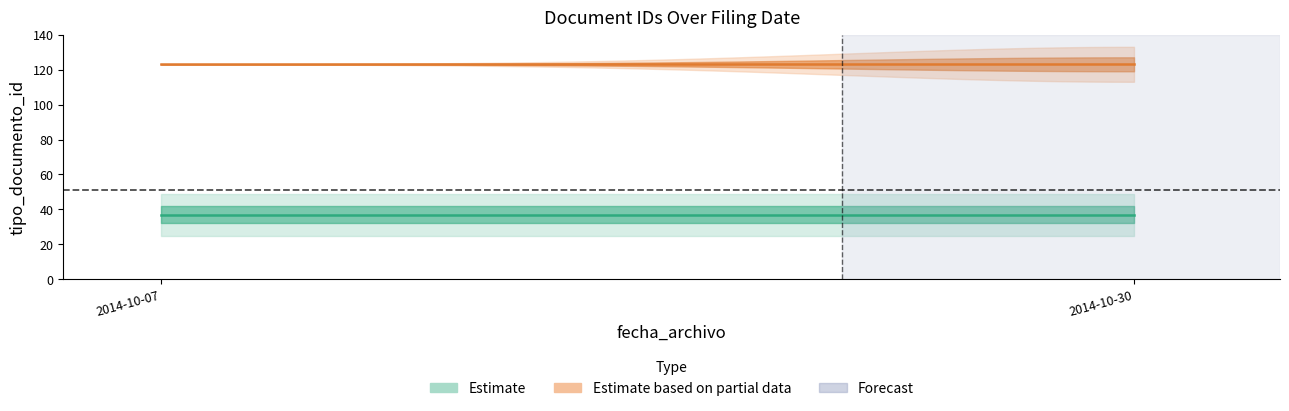

The chart shows a value of 35 at 2014-10-07. True or false?

True